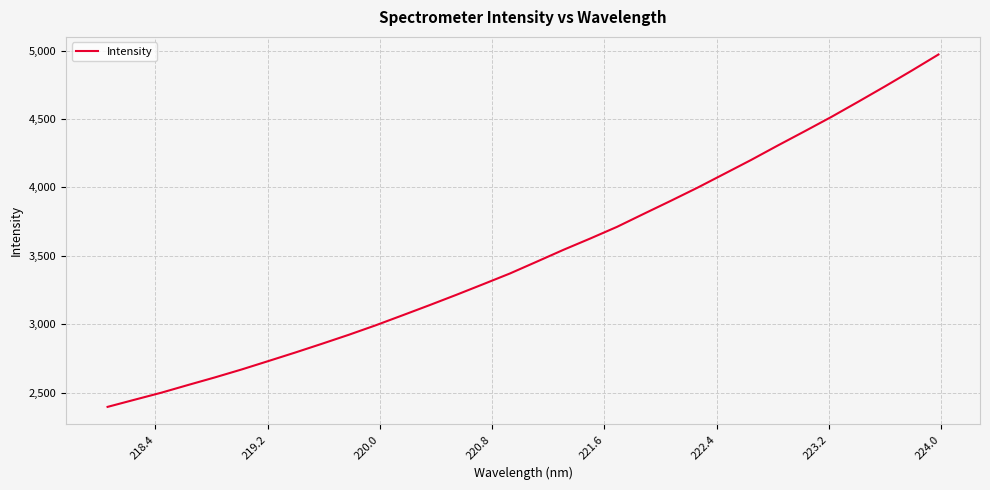

What is the difference between the maximum and minimum values?

2573.6